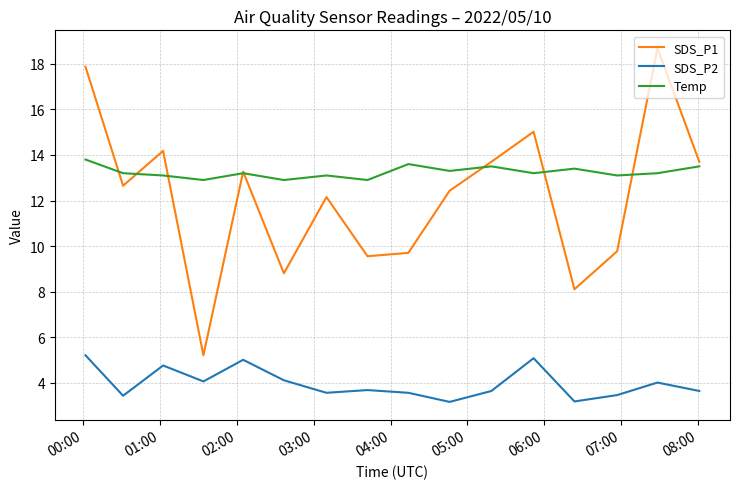

What is the greatest value displayed?

18.7